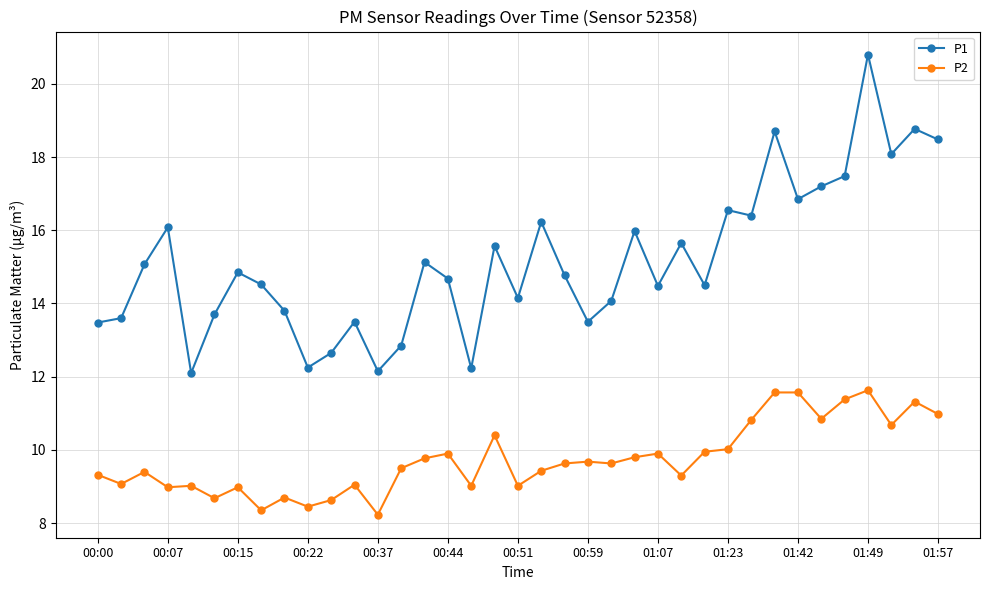

True or false: P2 has more than 0 interior local peaks.

True